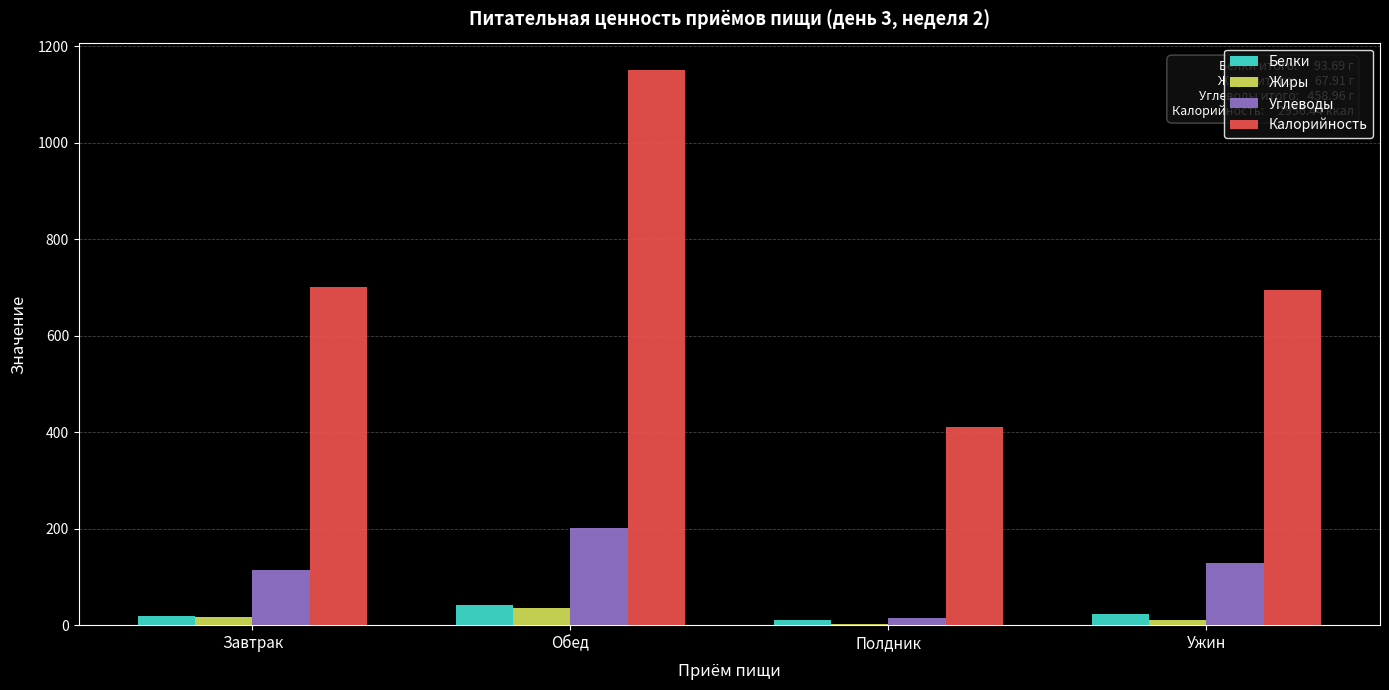

What is the total value across all series at Ужин?

855.7